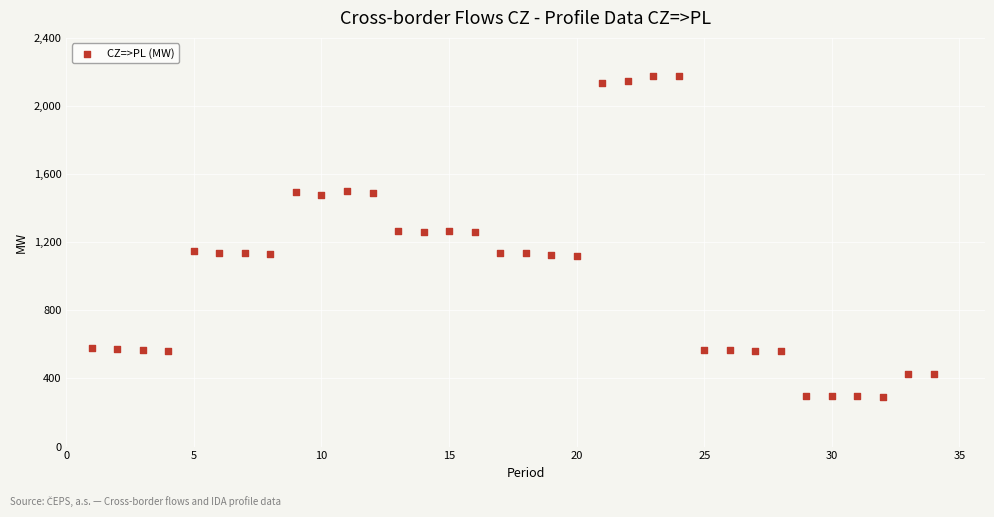

What is the range of Y values (max minus min)?

1881.0